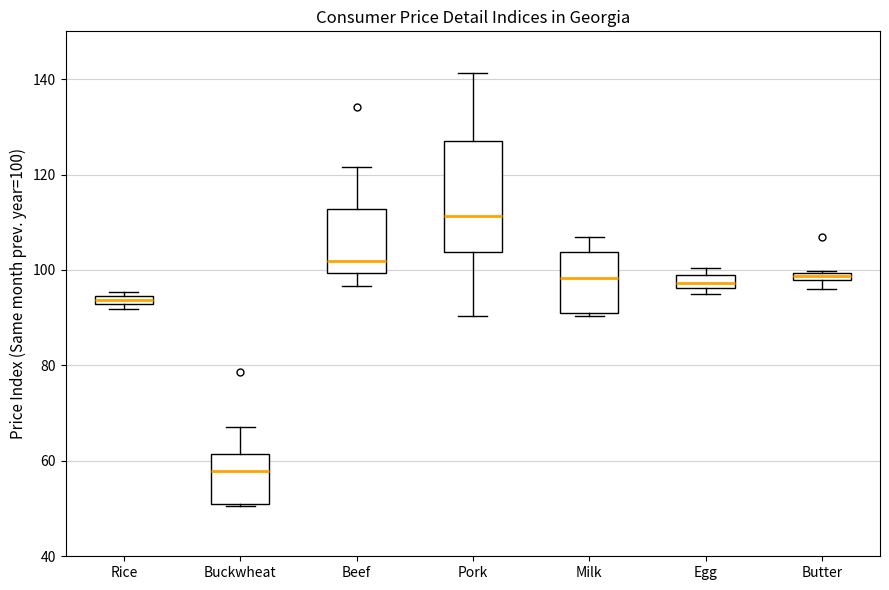

Comparing the boxes themselves (not the whiskers), which one is the tallest?

Pork